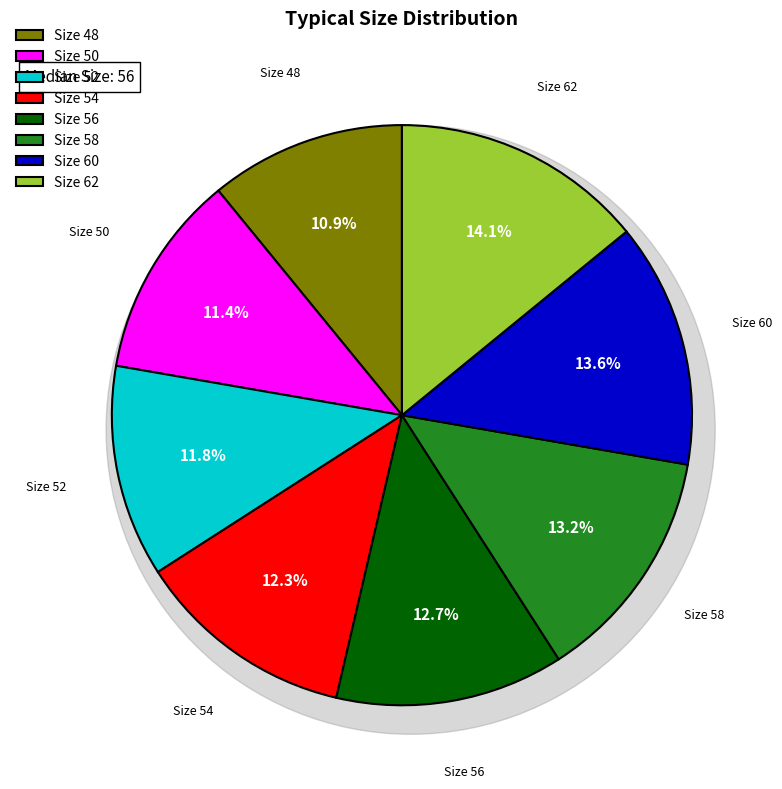

Count the number of slices in the pie.

8